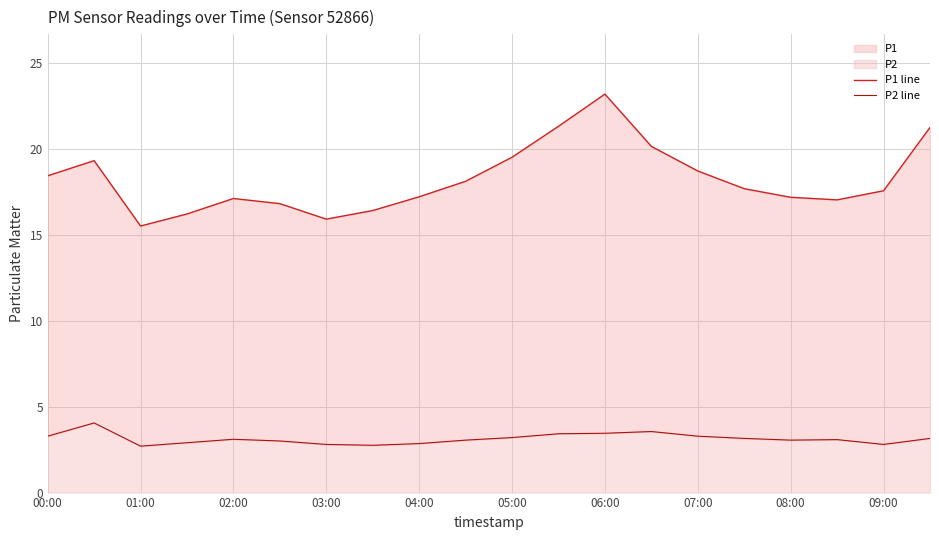

What is the difference between the maximum and minimum values in the P1 line series?

7.7